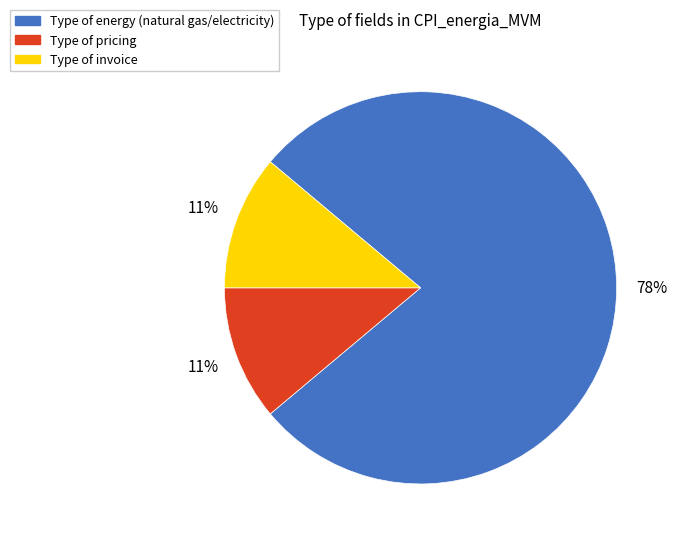

How many slices are in this pie chart?

3